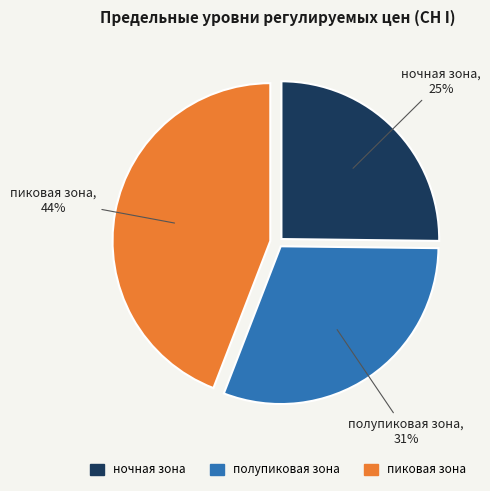

To the nearest percent, what is the difference between the largest and smallest slice percentages?

19%